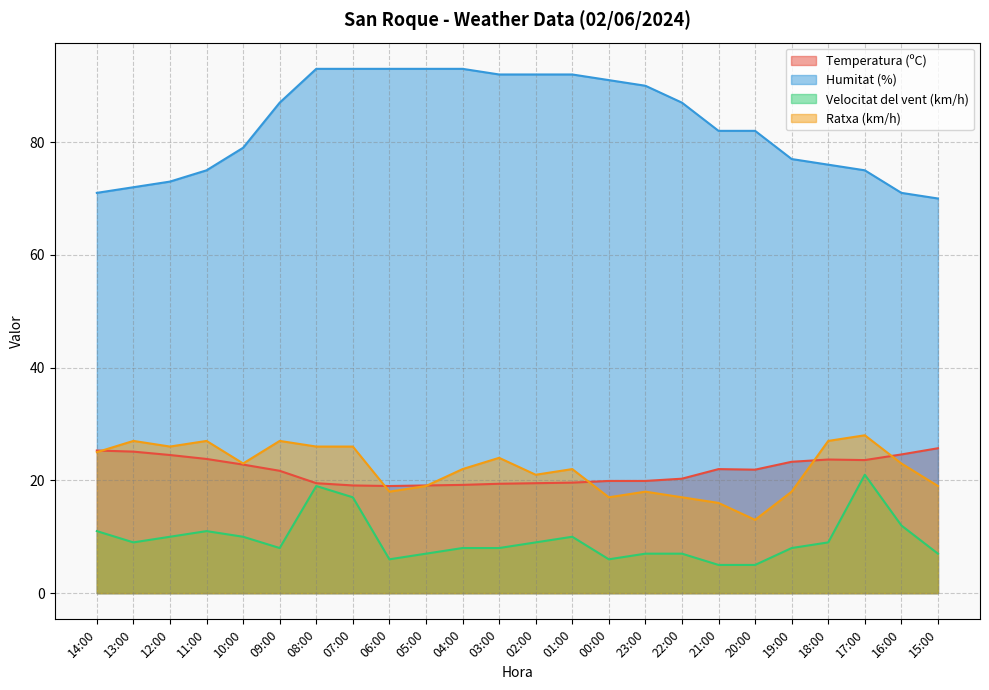

Where is Velocitat del vent (km/h) nearest to the value 13?

16:00